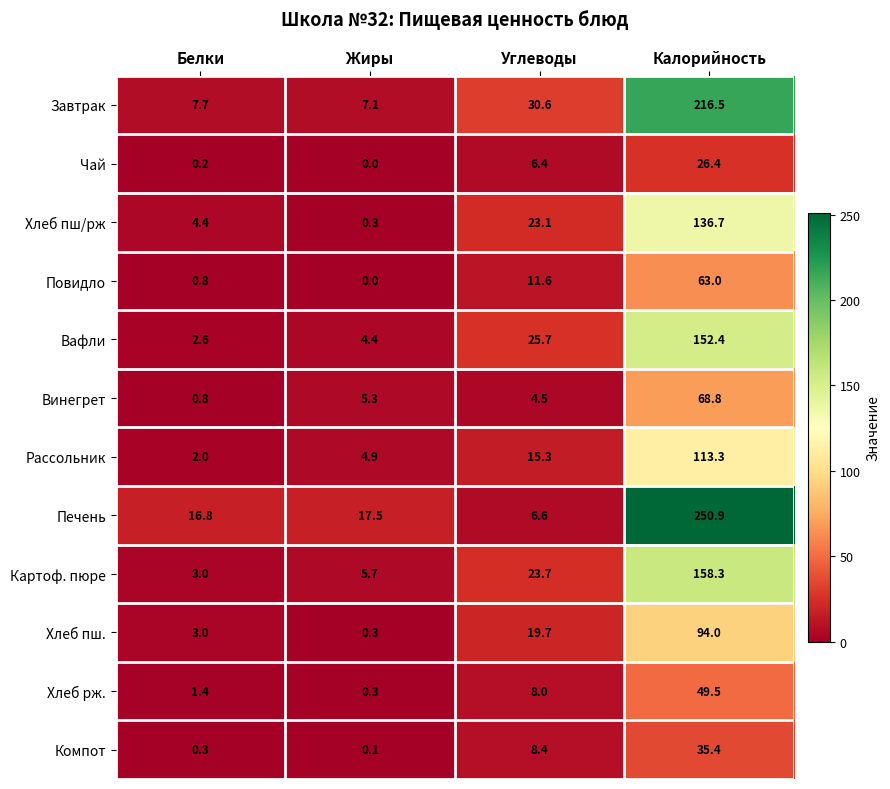

At how many categories does at least one series exceed 1?

4